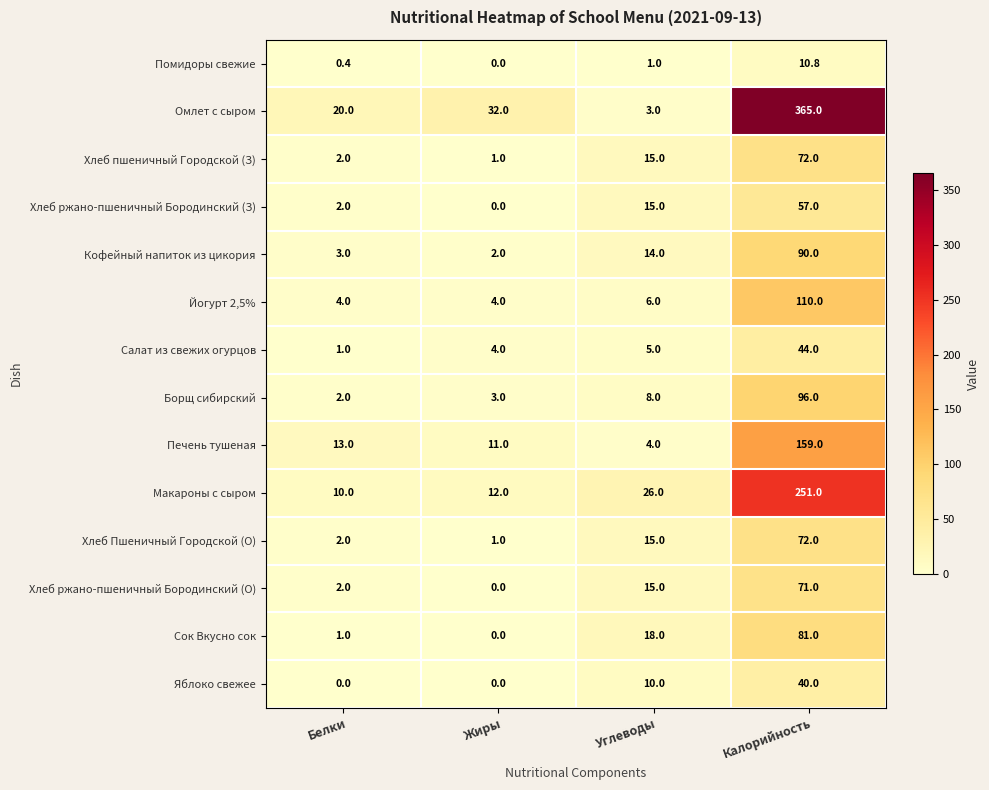

At how many categories does at least one series exceed 24?

3